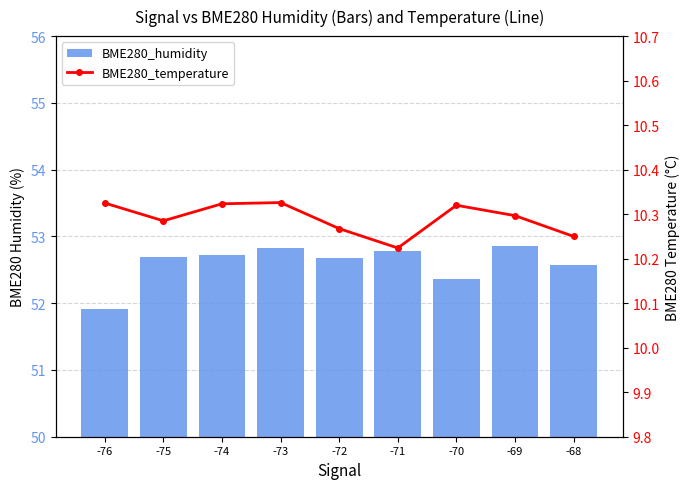

What is the minimum value shown in the chart?

10.2